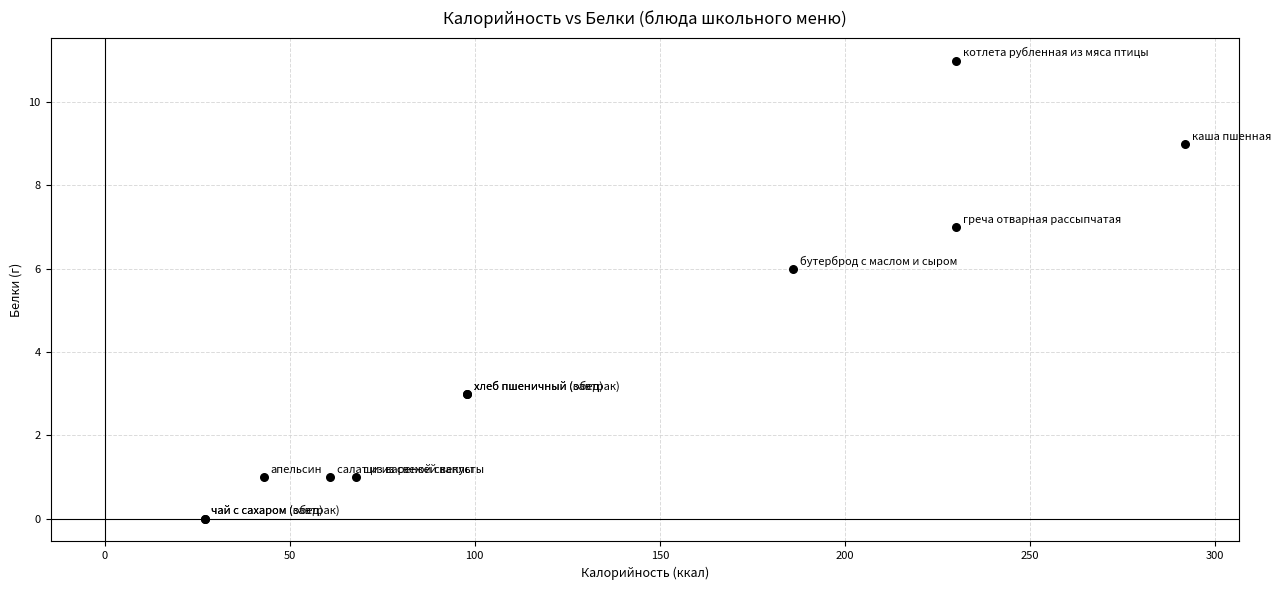

What Y value in the scatter plot is closest to 5?

6